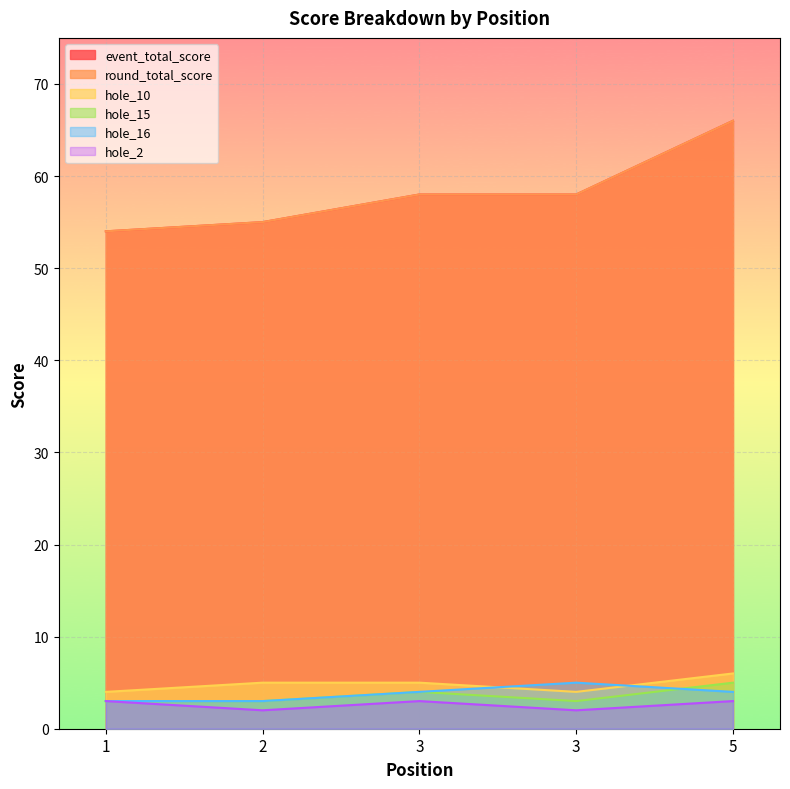

Which series has the largest total across all categories?

event_total_score